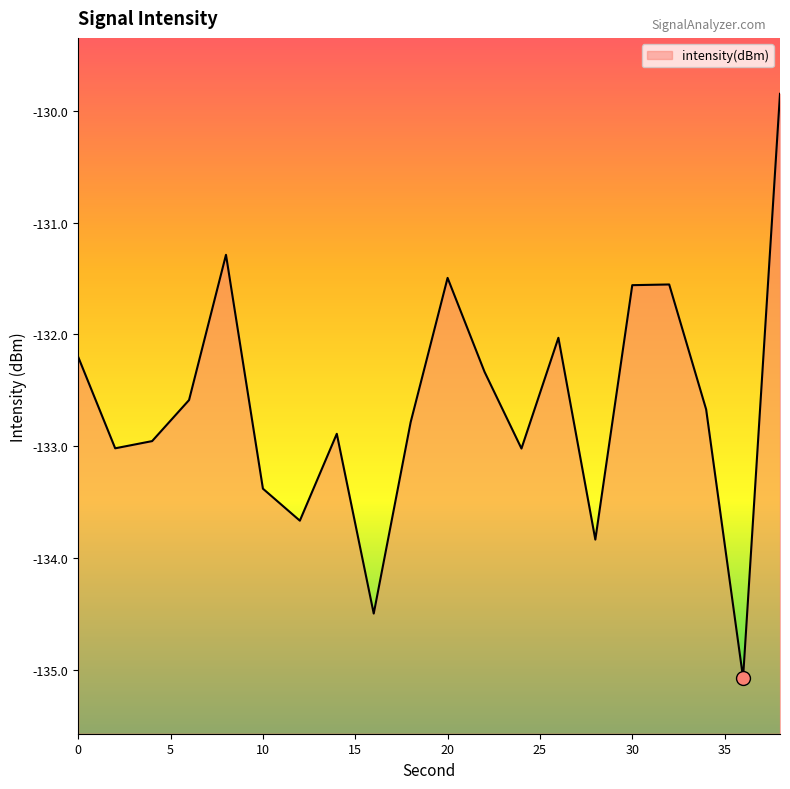

What value does the data have at 20?

-131.5